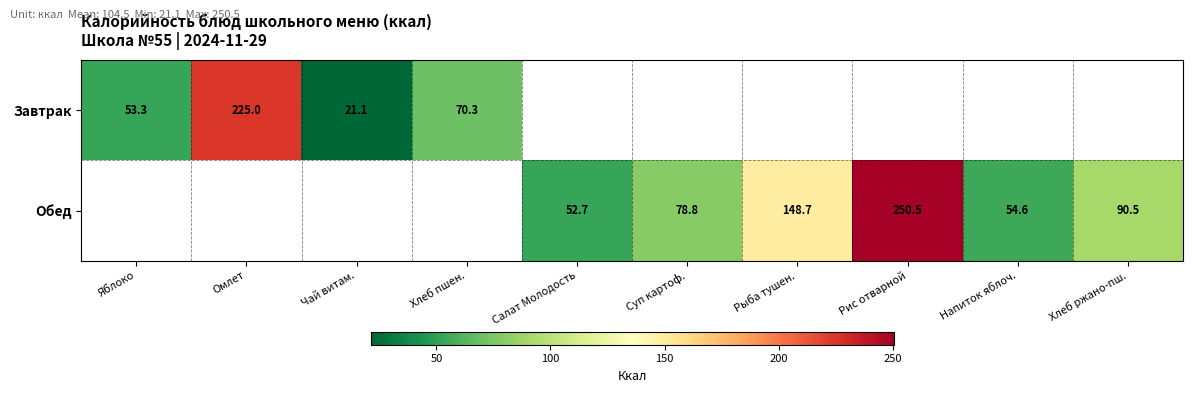

The value of Завтрак at Омлет is 225.0. True or false?

True